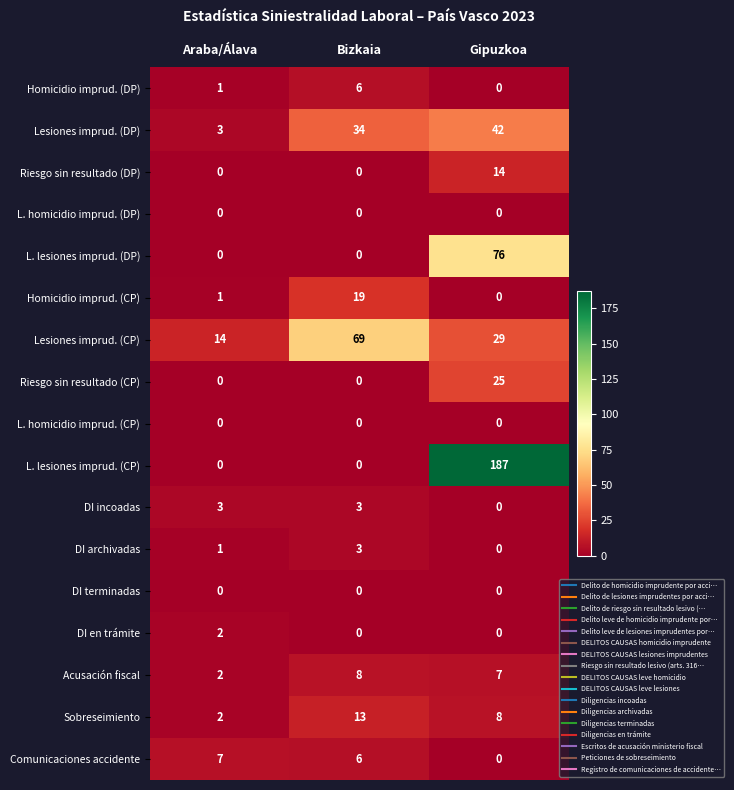

What is the sum of the L. lesiones imprud. (CP) values at Gipuzkoa and Araba/Álava?

187